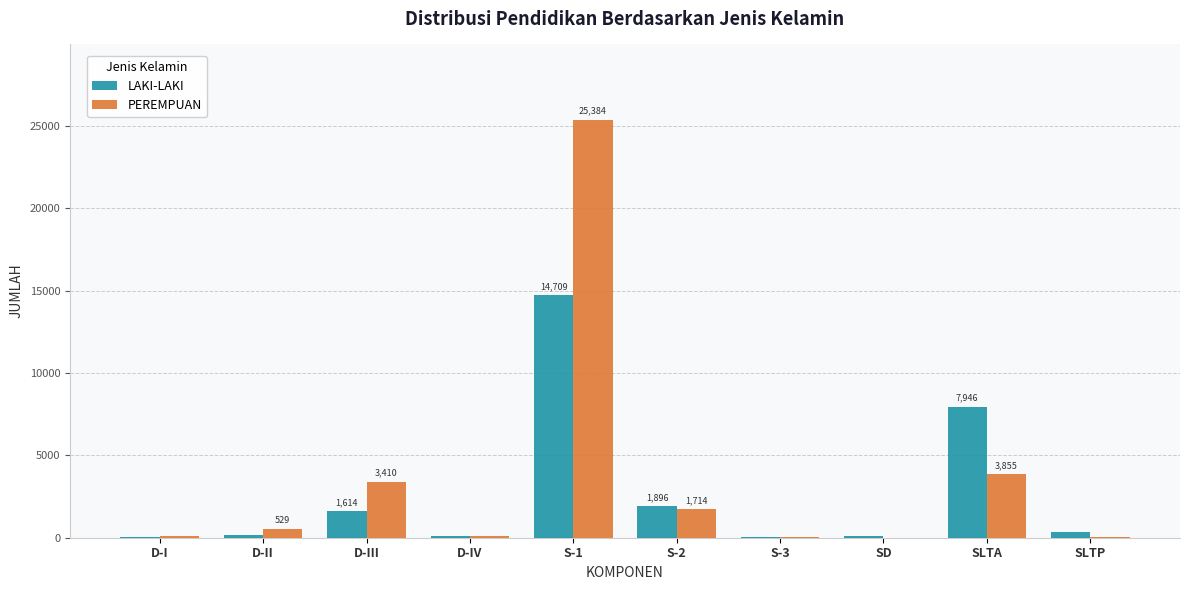

What is the average value of the LAKI-LAKI series?

2694